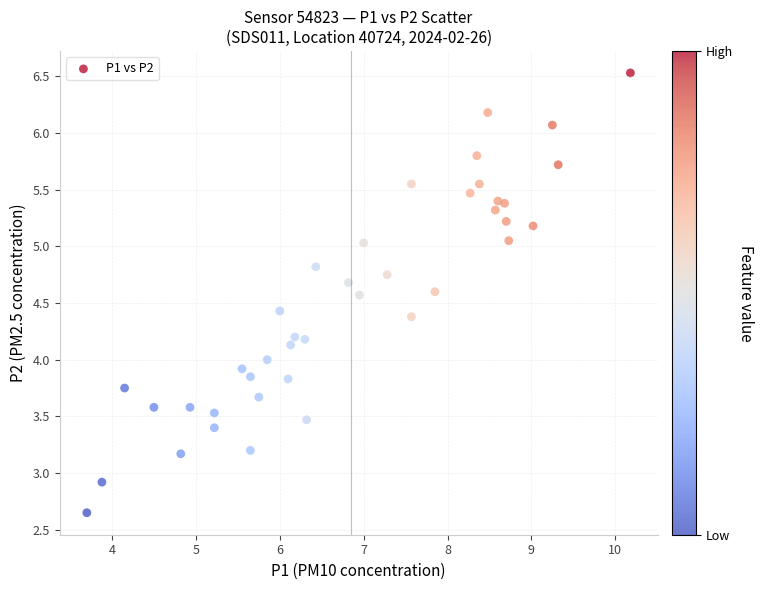

What is the range of X values (max minus min)?

6.5